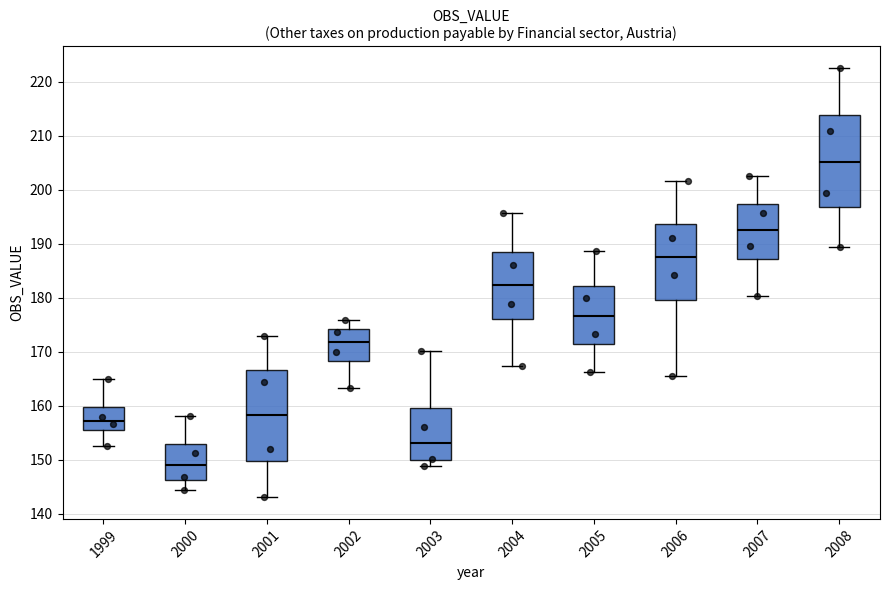

Reading left to right, read every box against the y-axis: the position of its median line, the range the box covers, and the ends of its whiskers. The values are not printed on the chart, so give them approximately, as read against the axis.

1999: median 157, box 156 to 160, whiskers 153 to 165
2000: median 149, box 146 to 153, whiskers 144 to 158
2001: median 158, box 150 to 167, whiskers 143 to 173
2002: median 172, box 168 to 174, whiskers 163 to 176
2003: median 153, box 150 to 160, whiskers 149 to 170
2004: median 182, box 176 to 188, whiskers 167 to 196
2005: median 177, box 172 to 182, whiskers 166 to 189
2006: median 188, box 180 to 194, whiskers 166 to 202
2007: median 193, box 187 to 197, whiskers 180 to 203
2008: median 205, box 197 to 214, whiskers 189 to 223